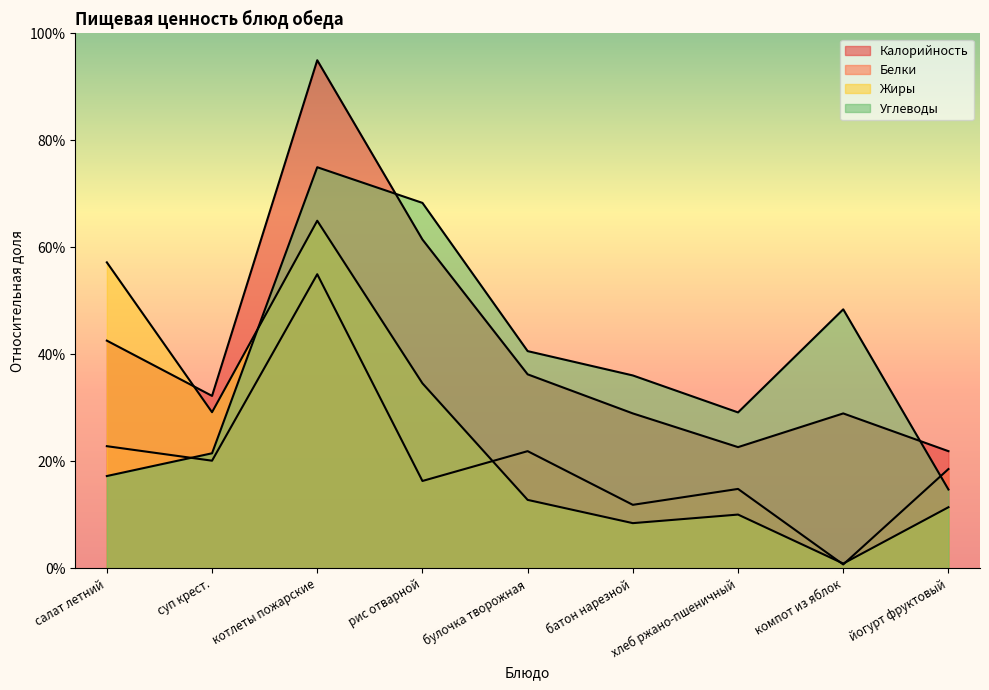

What is the difference between the Белки values at йогурт фруктовый and булочка творожная?

3.3